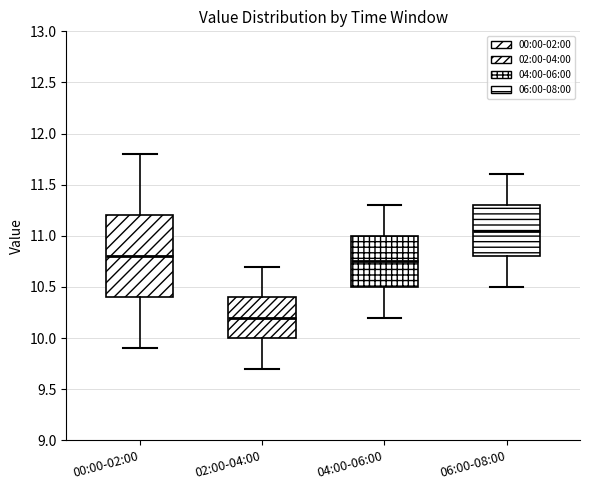

Which box is the tallest, from its lower edge to its upper edge?

00:00-02:00